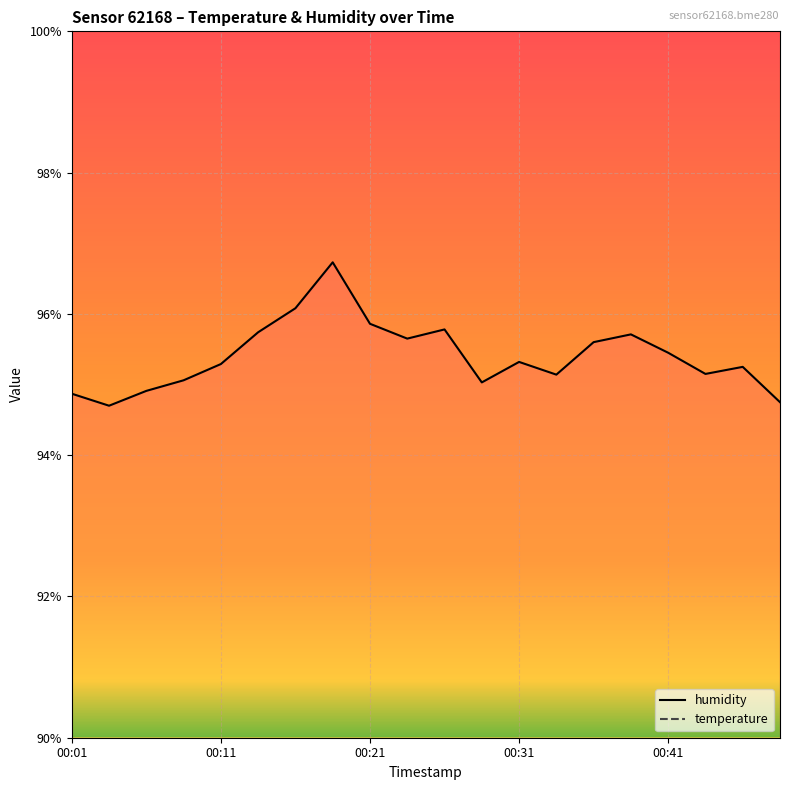

At which category does the chart reach its peak across all series?

7